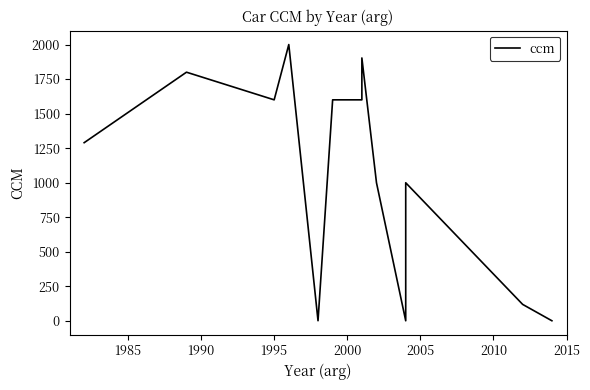

Where does the data first go above 1290?

1985